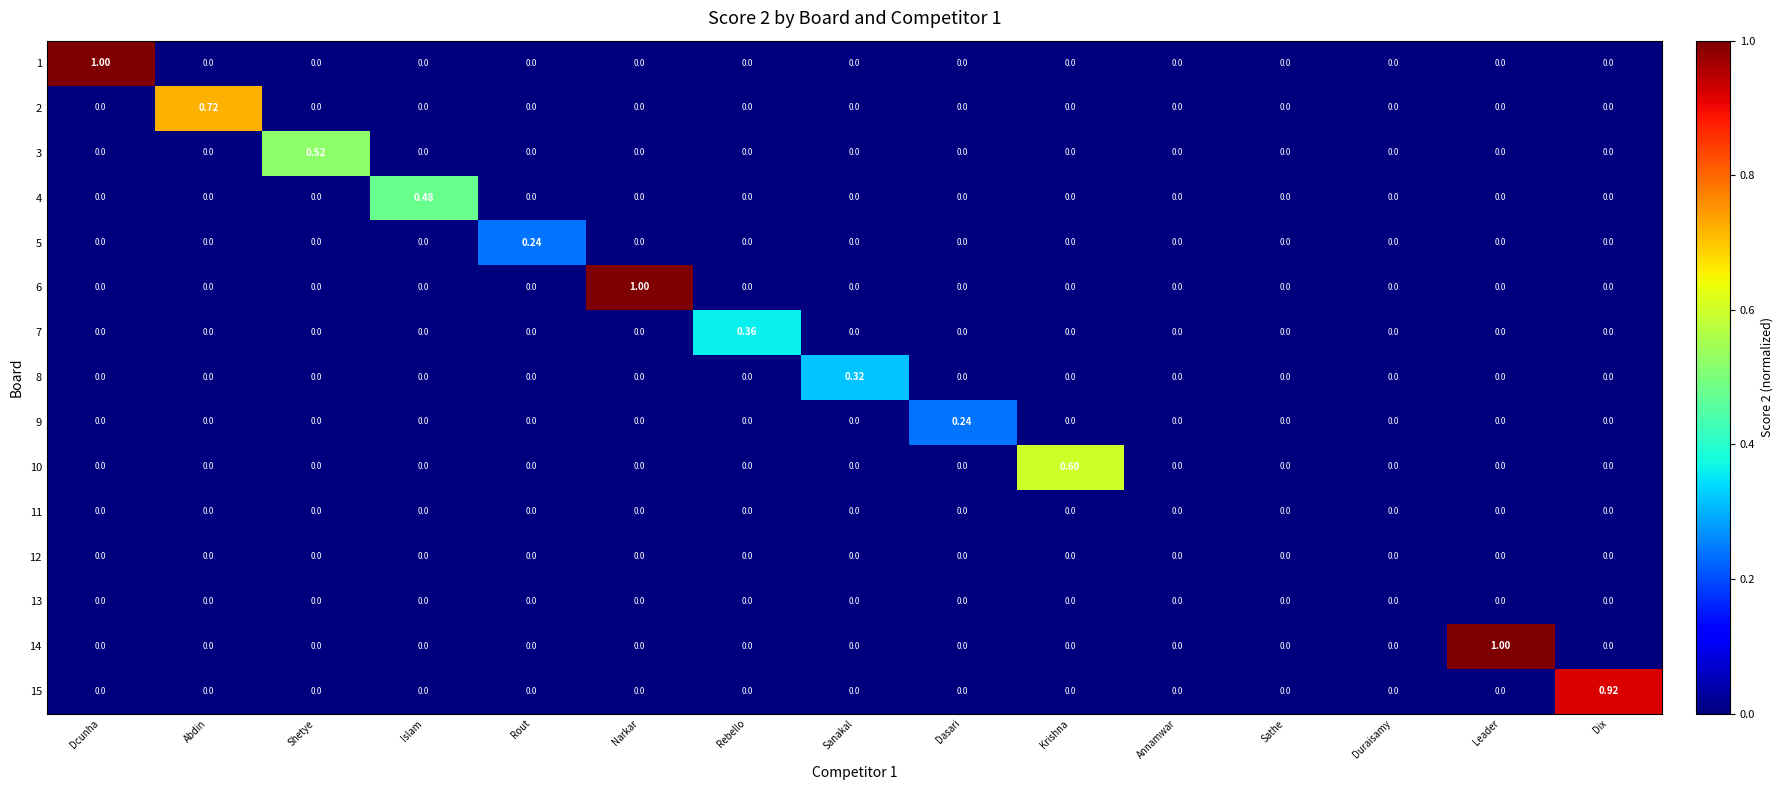

At Leader, list the series in order from largest to smallest.

14, 1, 2, 3, 4, 5, 6, 7, 8, 9, 10, 11, 12, 13, 15